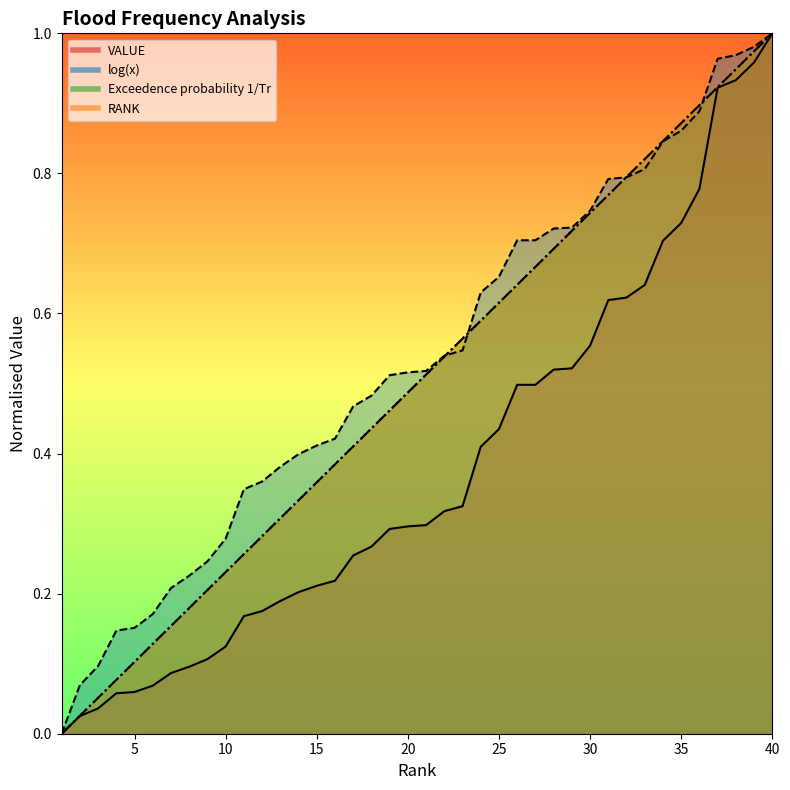

What is the difference between the RANK values at 28 and 38?

0.3